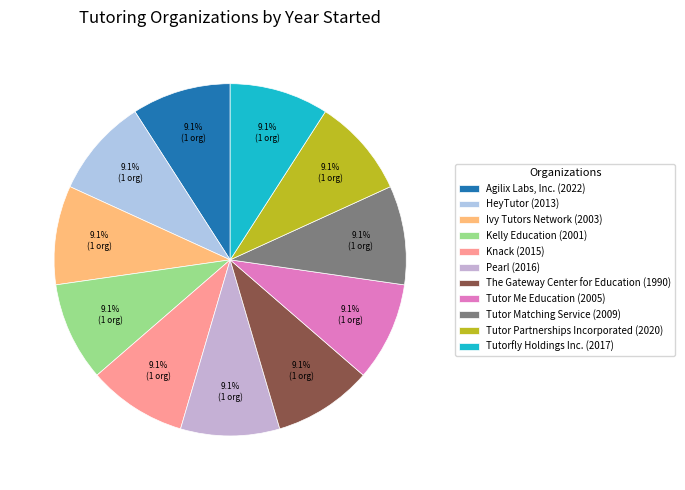

To the nearest percent, what is the combined percentage of Tutor Matching Service and The Gateway Center for Education?

18%